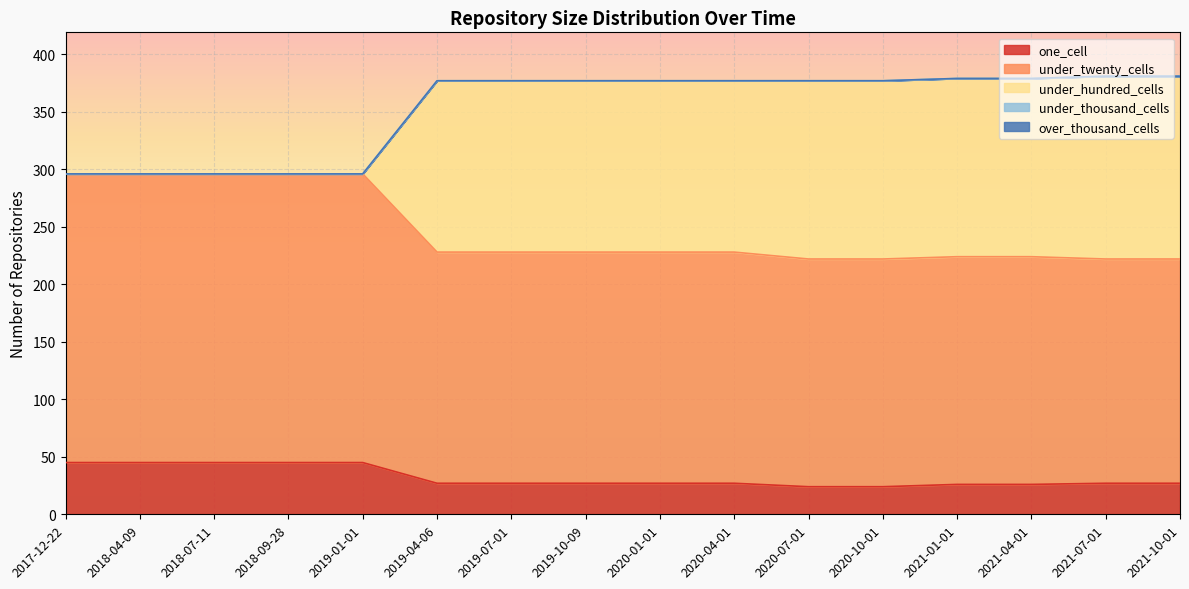

What is the difference between the highest and lowest values at 2021-04-01?

353